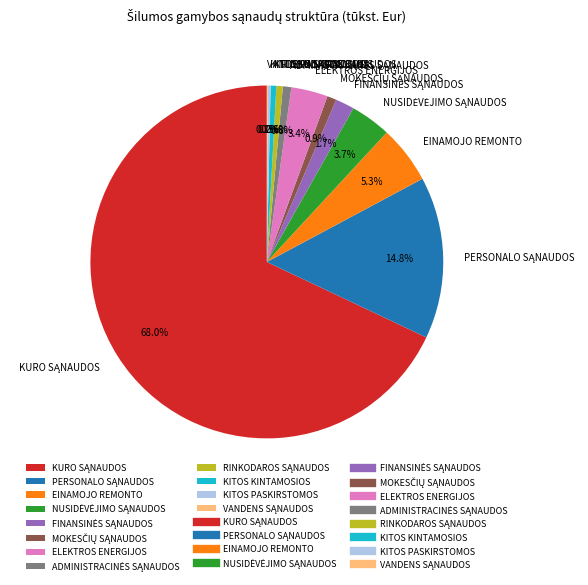

Does any single category account for the majority?

Yes